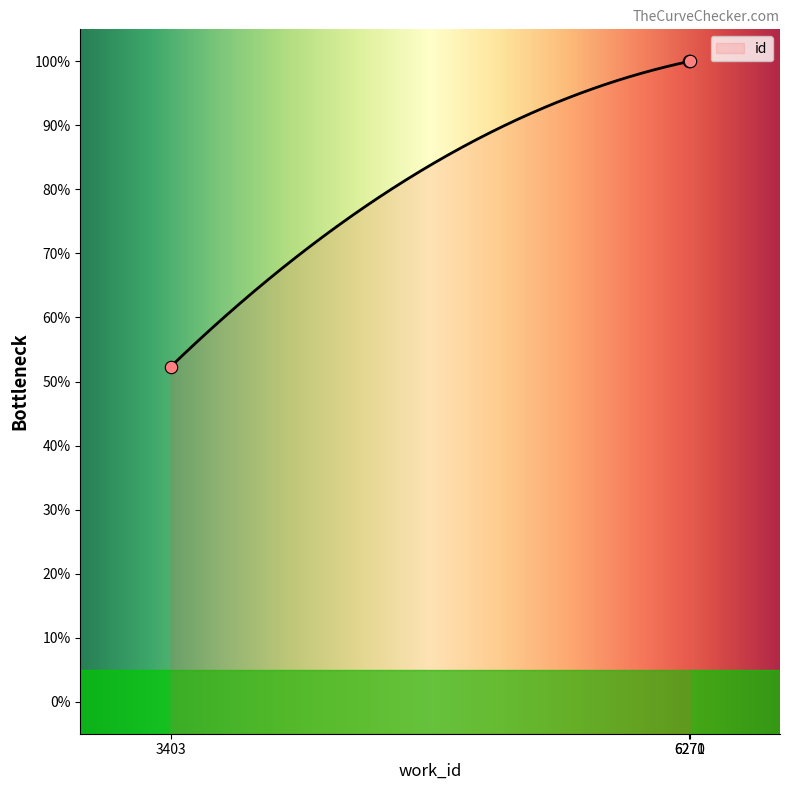

What is the ratio of the value at 6271 to the value at 3403?

1.9